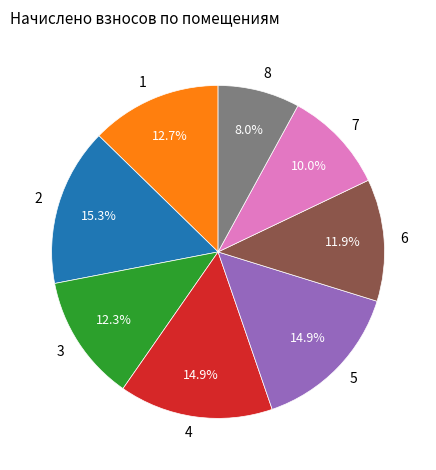

Is there a majority slice in this chart?

No